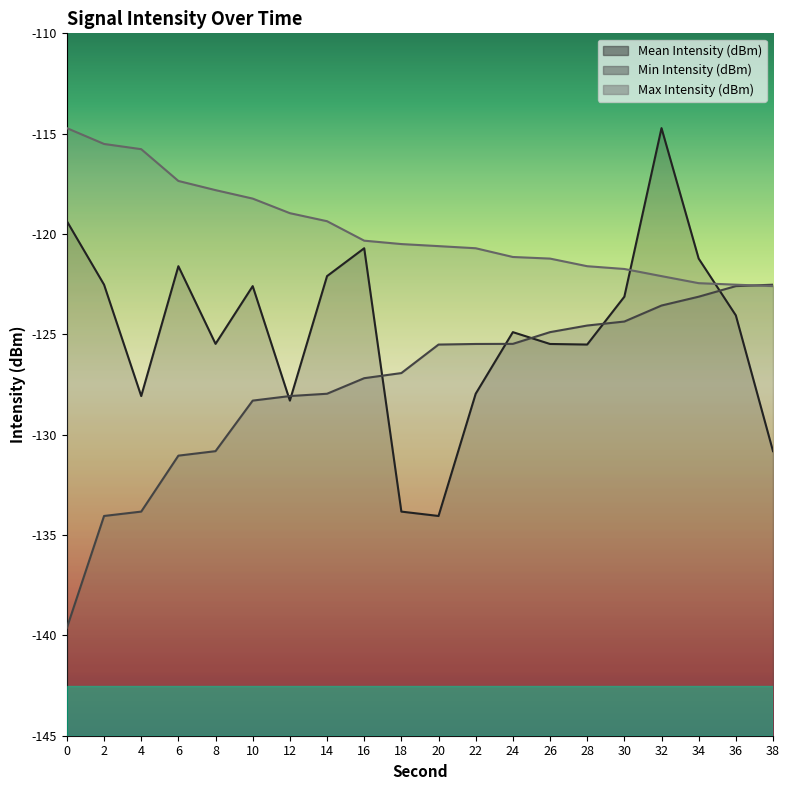

True or false: Mean Intensity (dBm) and Max Intensity (dBm) cross at least once.

True